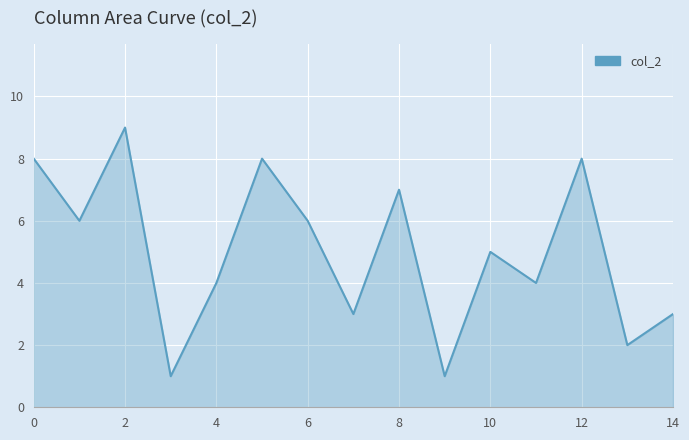

What is the greatest value displayed?

9